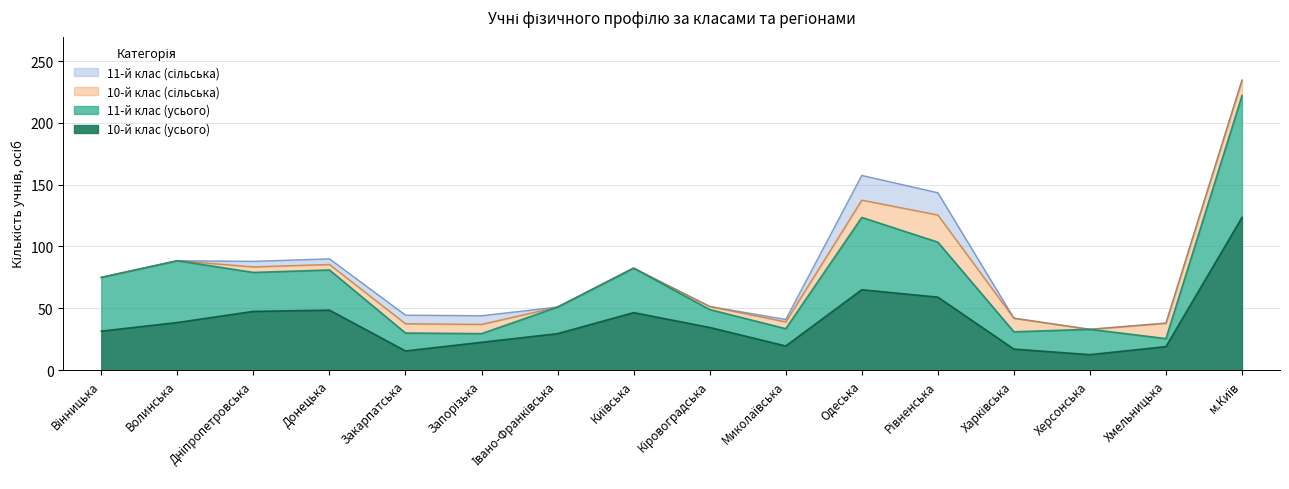

Which series has the largest total across all categories?

10-й клас (усього)